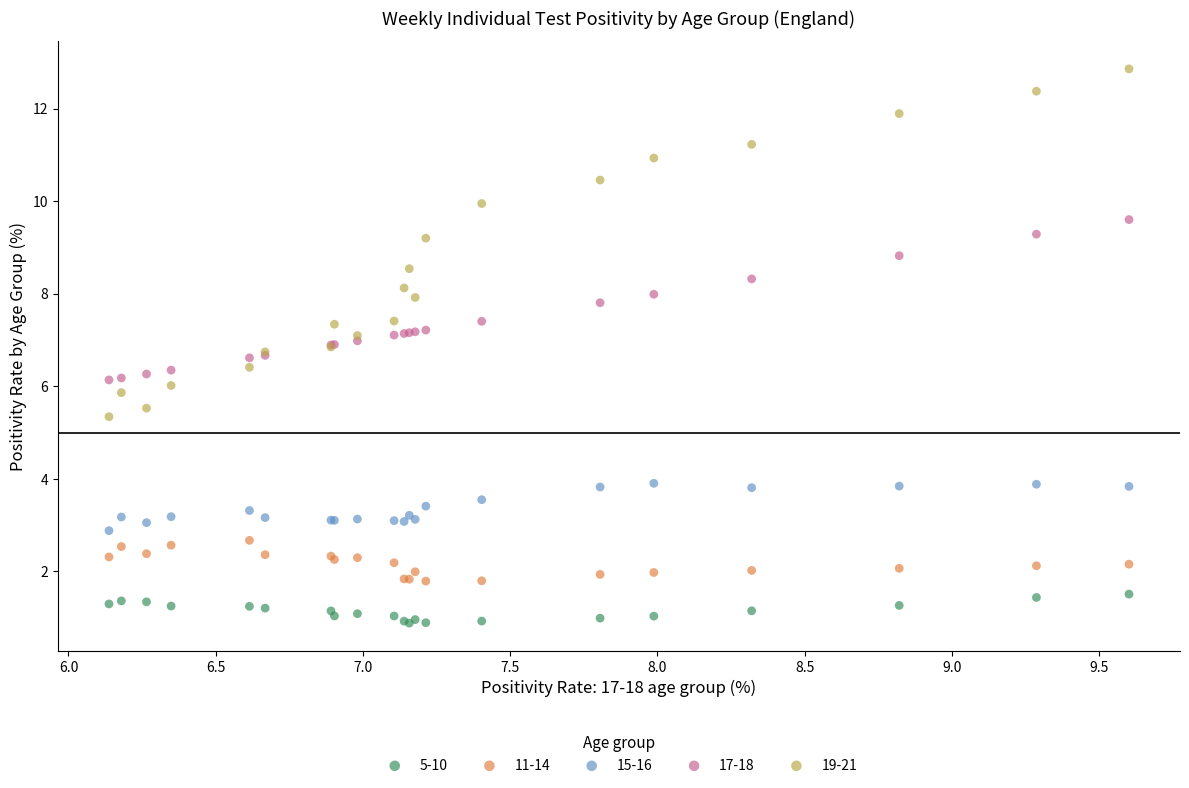

Which series contains the highest Y value?

19-21